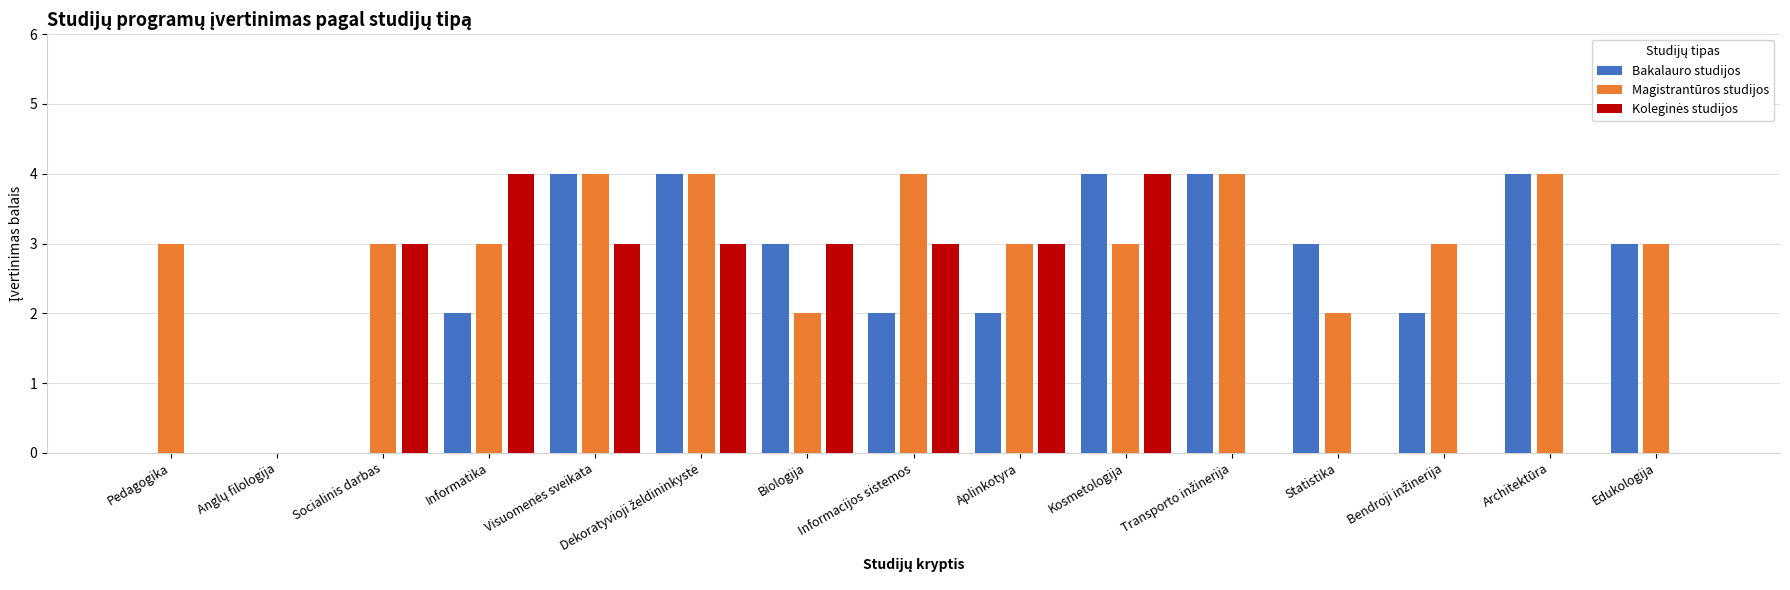

The value of Magistrantūros studijos at Pedagogika is 2. True or false?

False